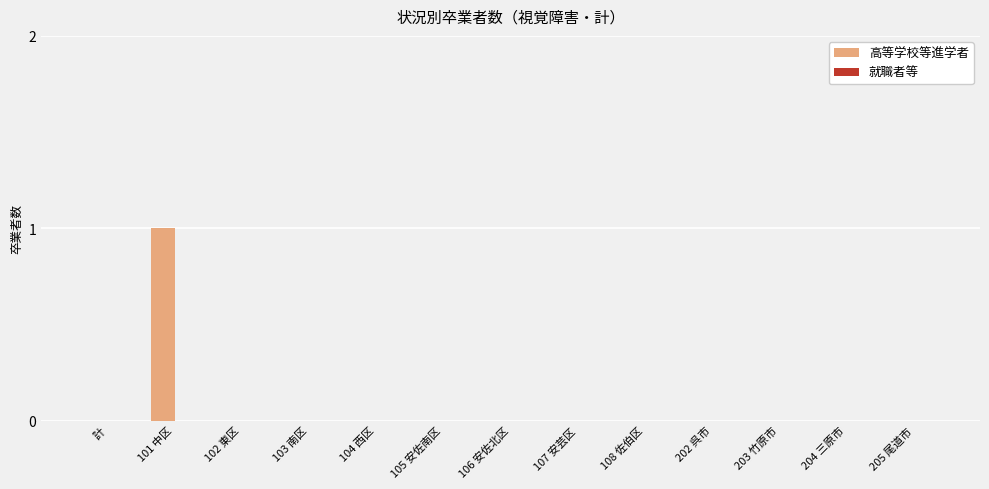

True or false: the data shows -1 at 104 西区.

False